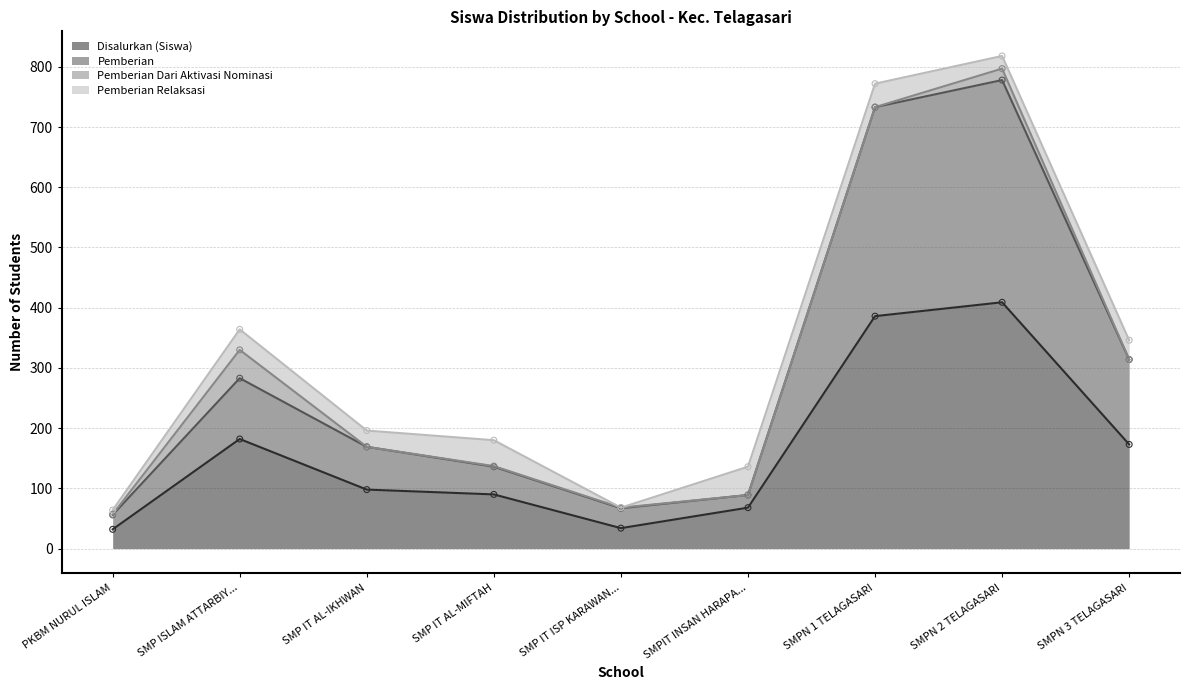

Which series contains the lowest Y value?

Disalurkan (Siswa)